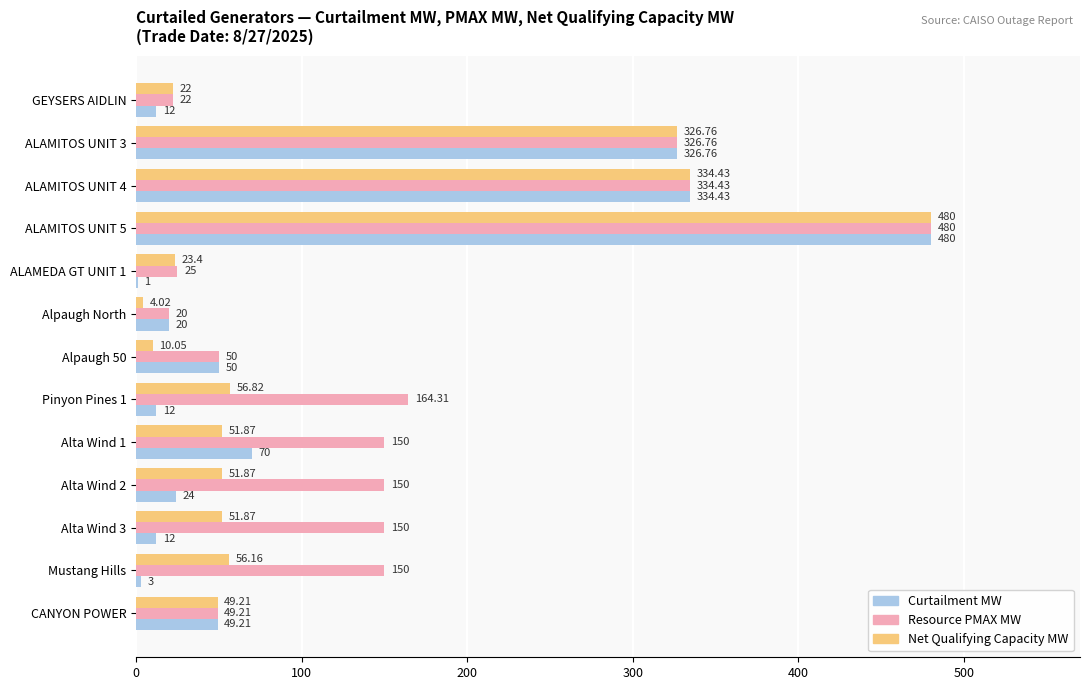

At which category is the sum across all series the highest?

ALAMITOS UNIT 5